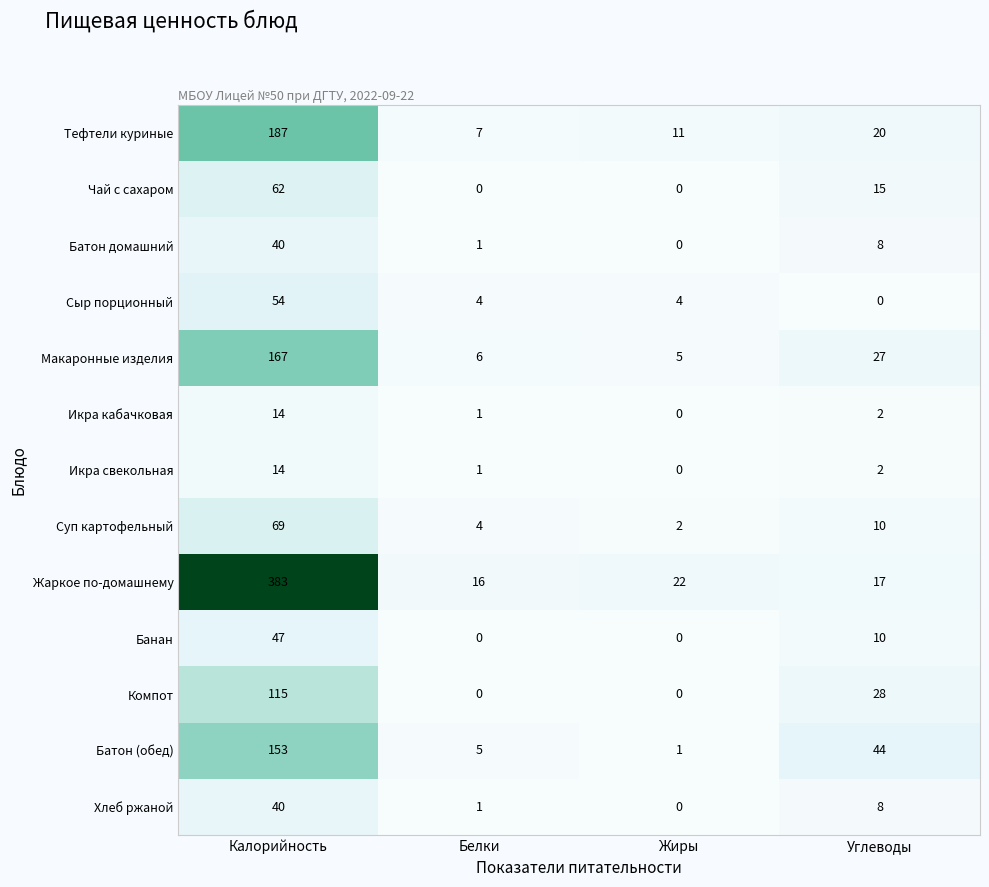

At which category is the sum across all series the highest?

Калорийность